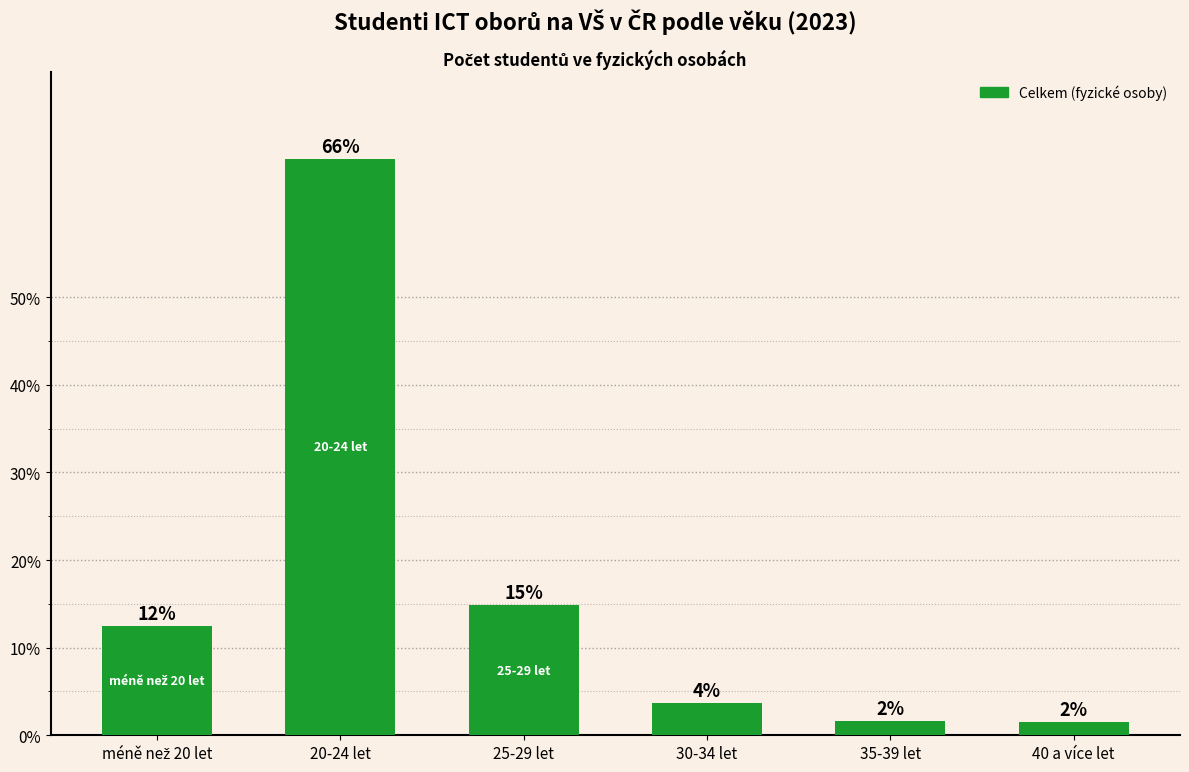

Does the chart contain stacked bars?

No